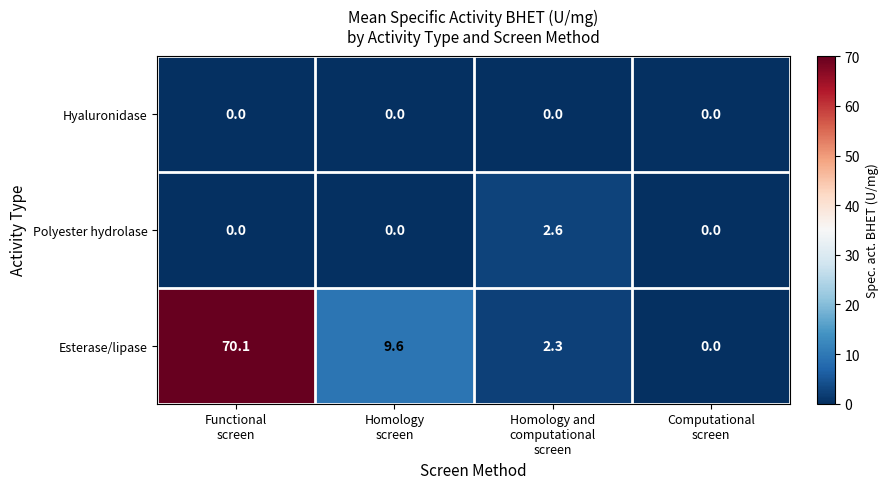

How many data points in Esterase/lipase are less than 9?

2